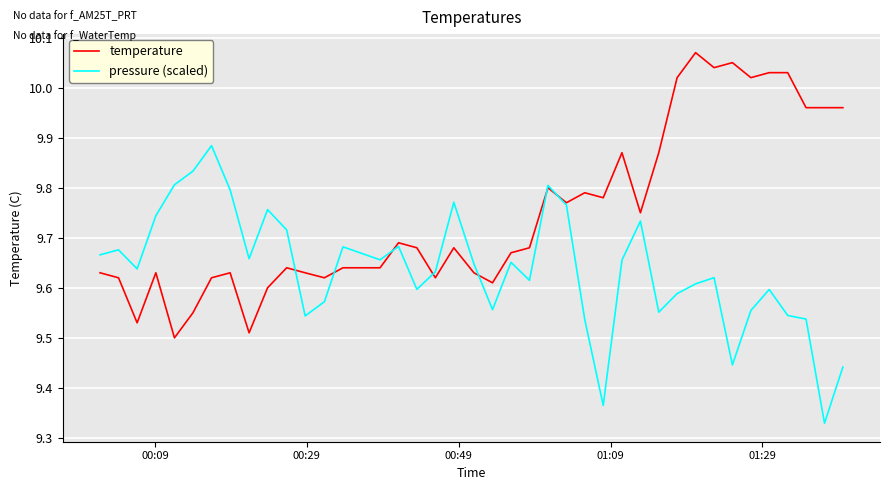

Which series has the largest total across all categories?

temperature